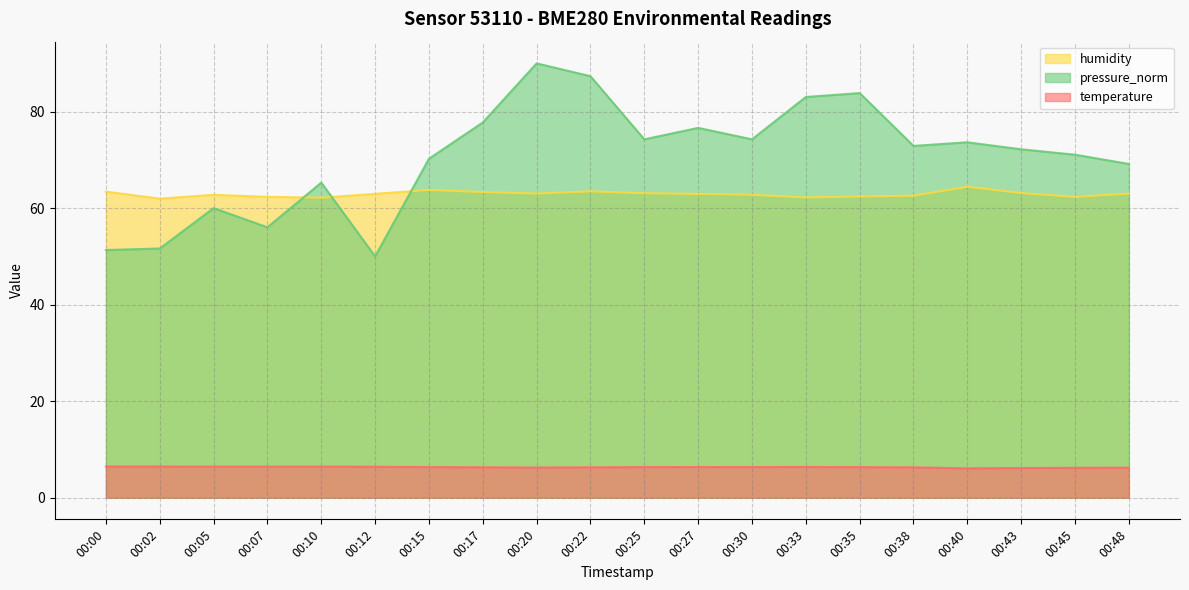

How many data points does each series have?

20